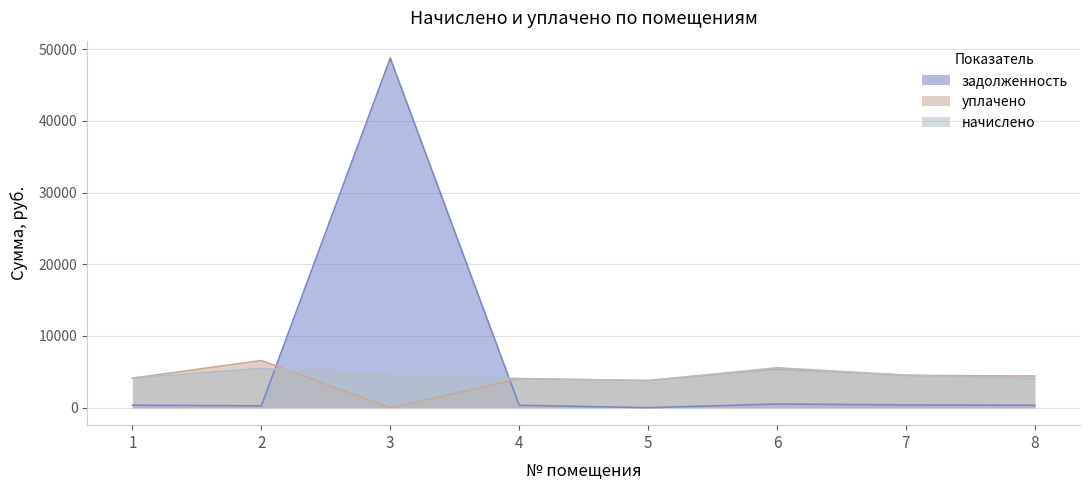

What is the difference between the maximum and minimum values in the уплачено series?

6574.2